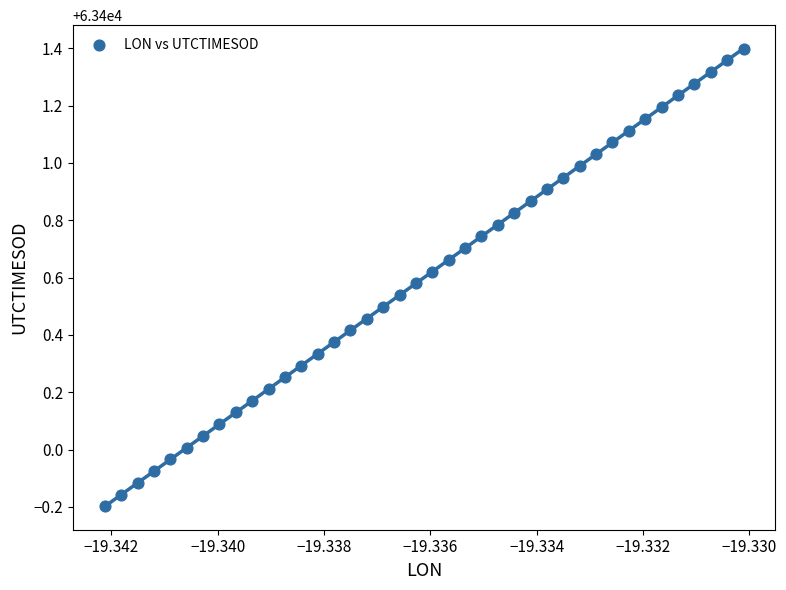

What is the range of Y values (max minus min)?

1.6